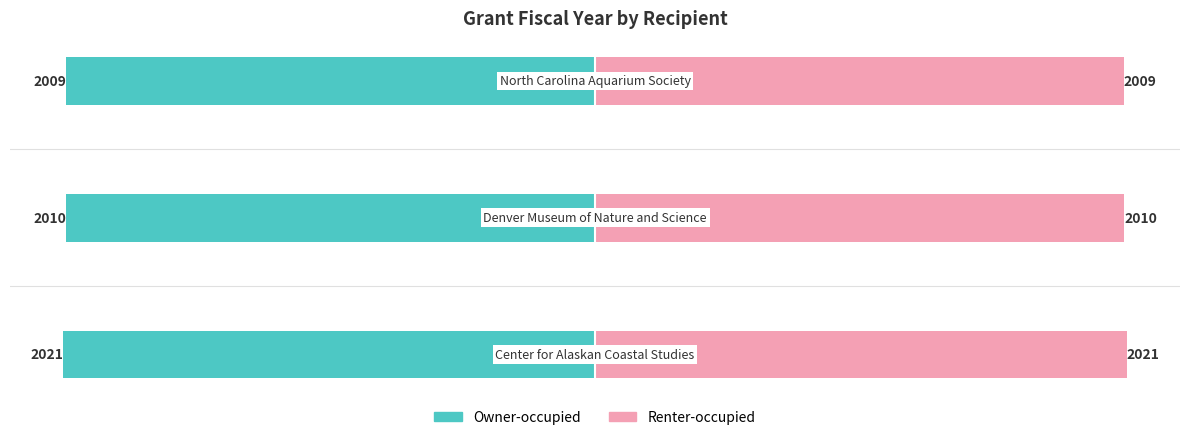

Reading left to right, what are all the values shown in this chart?

Owner-occupied: -2021	-2010	-2009
Renter-occupied: 2021	2010	2009